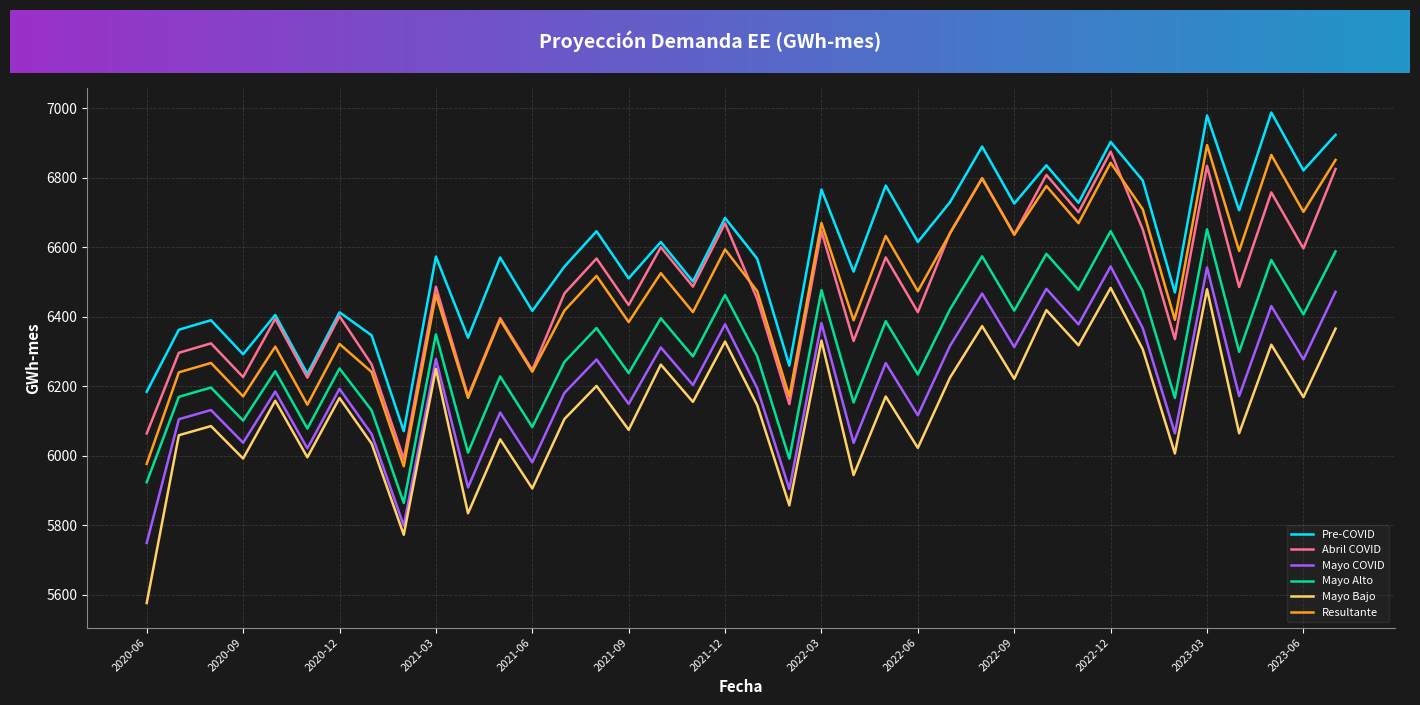

What is the highest value of the Resultante series?

6893.8